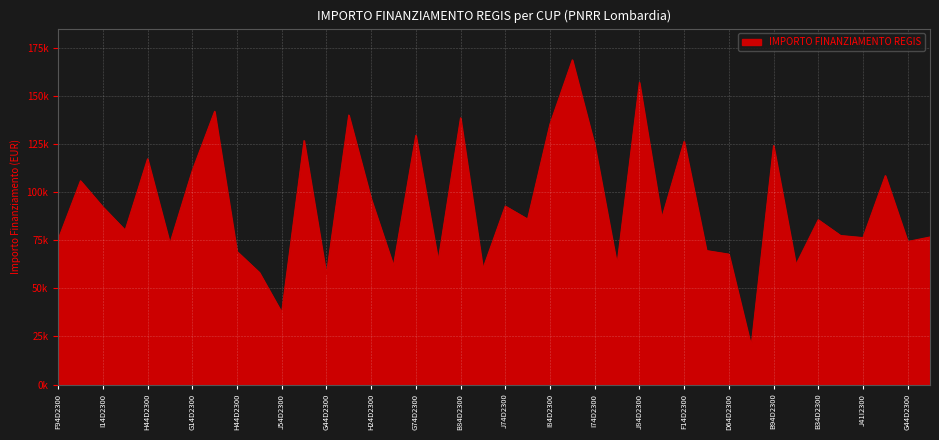

What is the difference between the second highest and minimum values?

137032.9